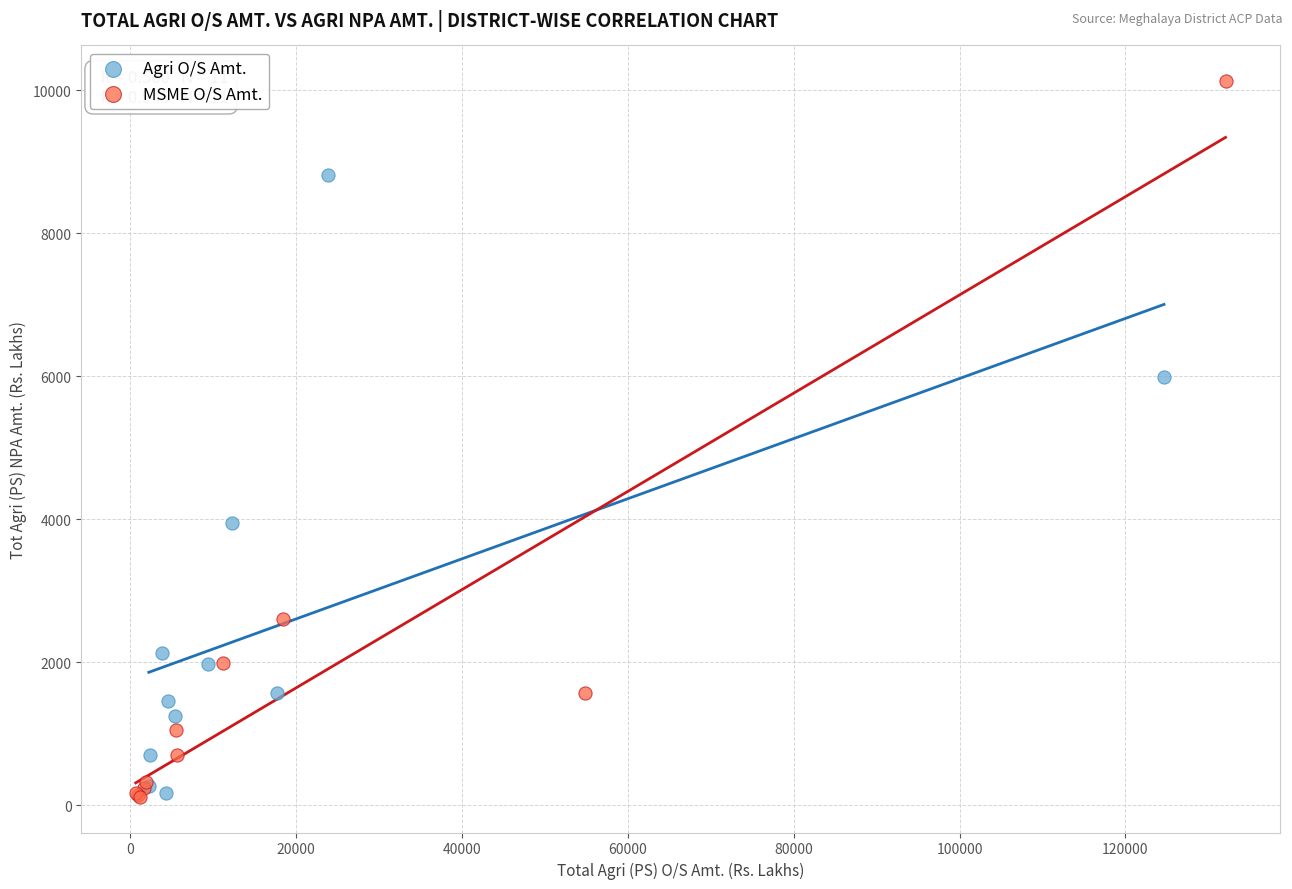

What are all the series names shown in the legend?

Agri O/S Amt., MSME O/S Amt.